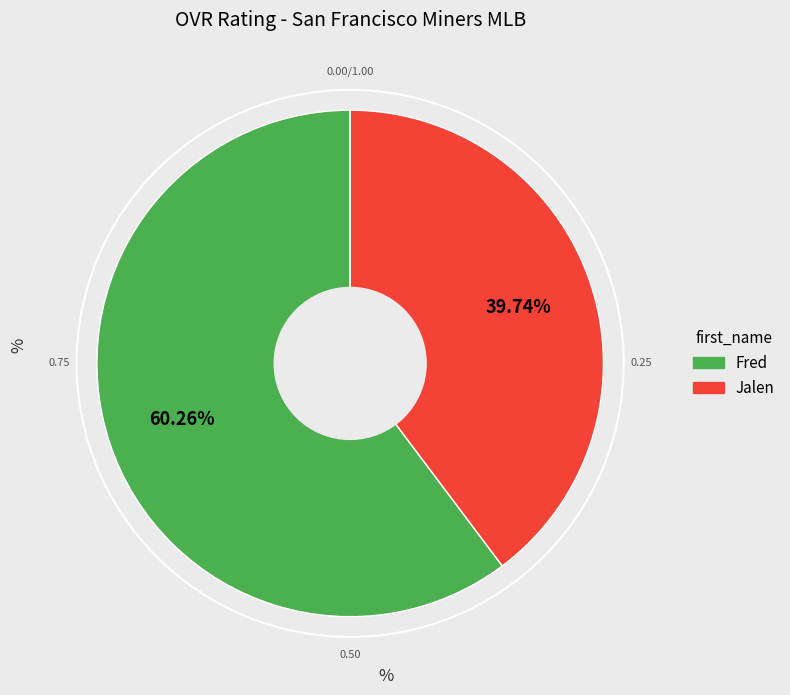

What is the majority slice?

Fred